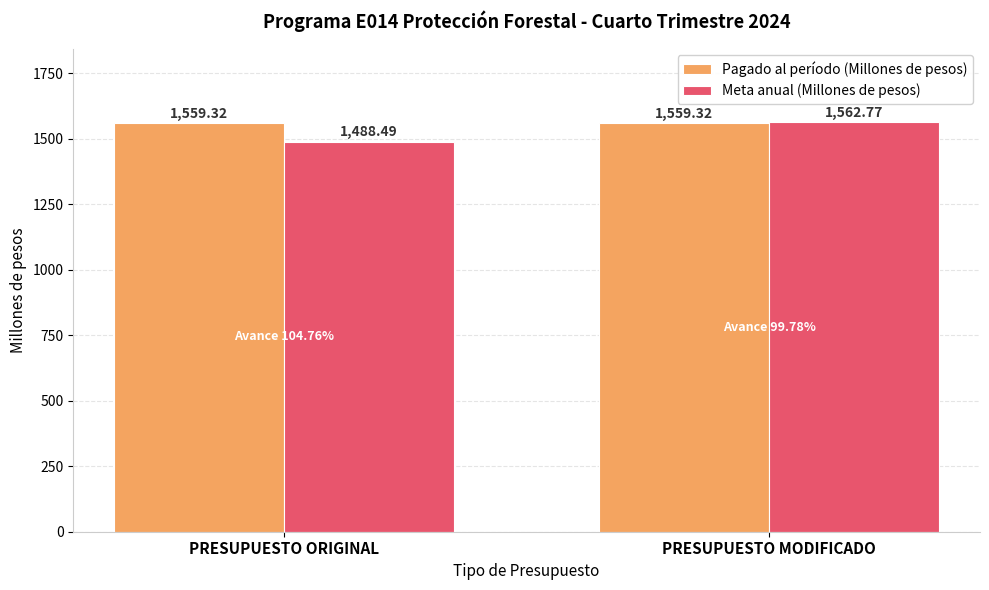

Does the chart contain any negative values?

No